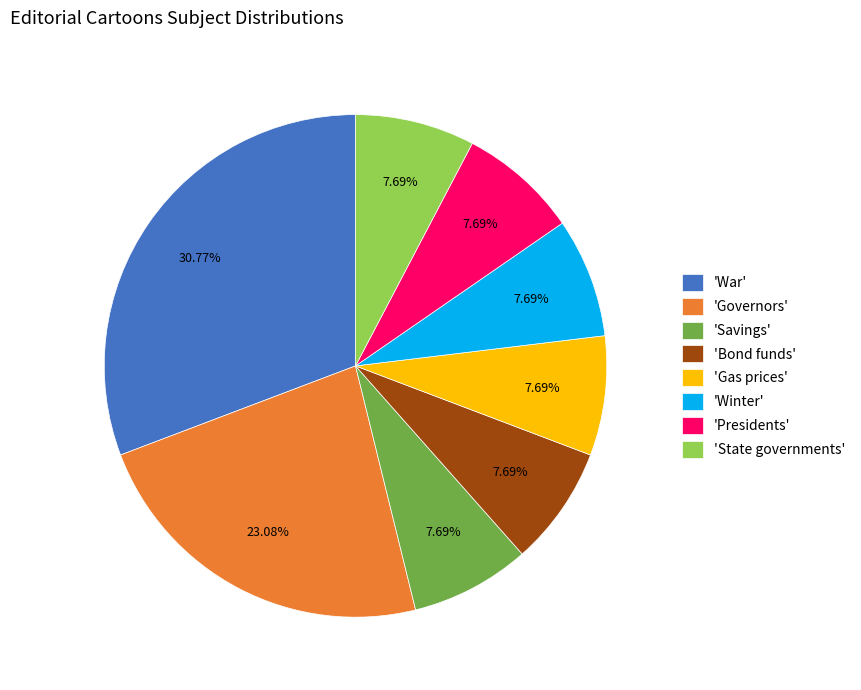

Does any single category account for the majority?

No